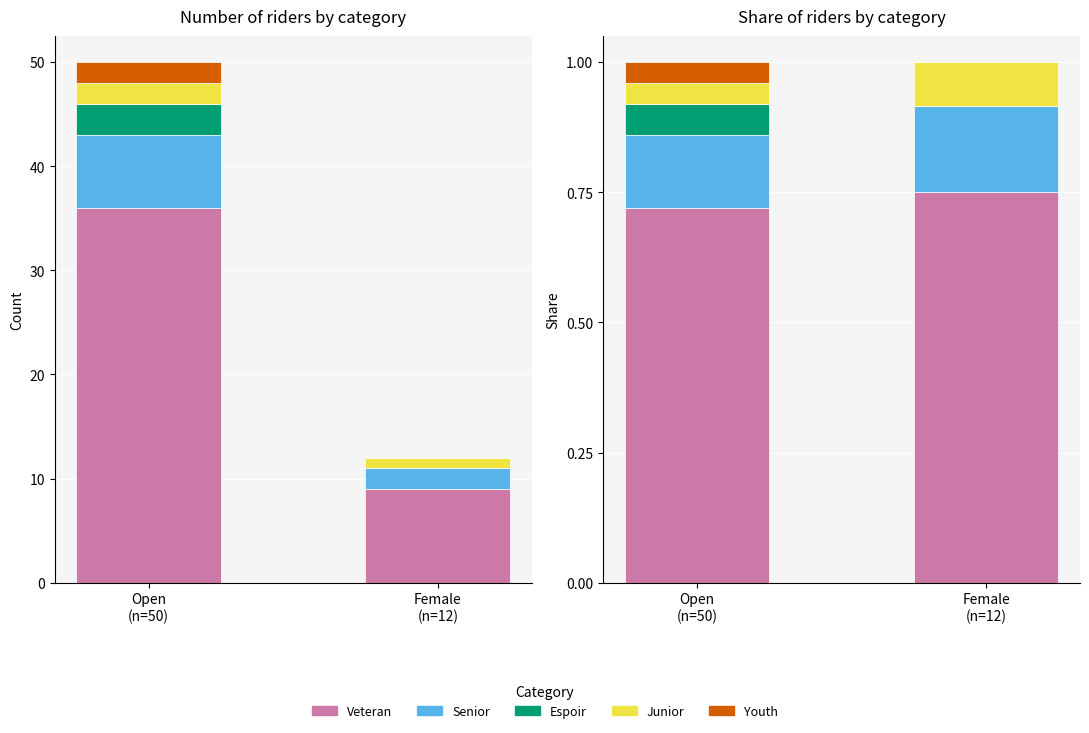

True or false: Youth has a value of 0 at Female.

False